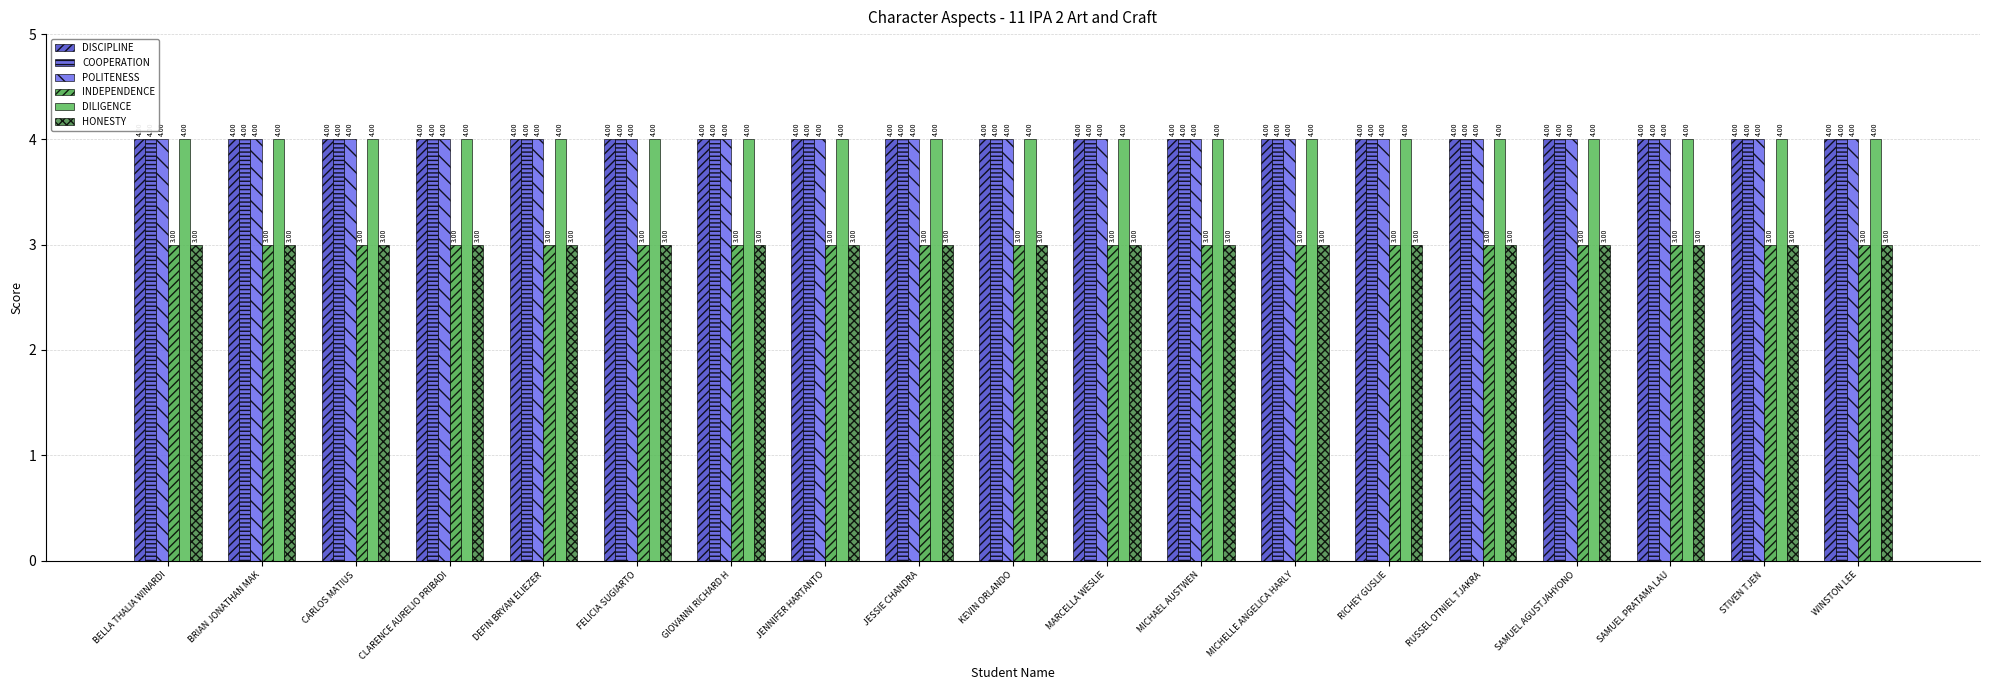

Reading left to right, list all the values displayed in this chart.

DISCIPLINE: BELLA THALIA WINARDI=4	BRIAN JONATHAN MAK=4	CARLOS MATIUS=4	CLARENCE AURELIO PRIBADI=4	DEFIN BRYAN ELIEZER=4	FELICIA SUGIARTO=4	GIOVANNI RICHARD H=4	JENNIFER HARTANTO=4	JESSIE CHANDRA=4	KEVIN ORLANDO=4	MARCELLA WESLIE=4	MICHAEL AUSTWEN=4	MICHELLE ANGELICA HARLY=4	RICHEY GUSLIE=4	RUSSEL OTNIEL TJAKRA=4	SAMUEL AGUSTJAHYONO=4	SAMUEL PRATAMA LAU=4	STIVEN TJEN=4	WINSTON LEE=4
COOPERATION: BELLA THALIA WINARDI=4	BRIAN JONATHAN MAK=4	CARLOS MATIUS=4	CLARENCE AURELIO PRIBADI=4	DEFIN BRYAN ELIEZER=4	FELICIA SUGIARTO=4	GIOVANNI RICHARD H=4	JENNIFER HARTANTO=4	JESSIE CHANDRA=4	KEVIN ORLANDO=4	MARCELLA WESLIE=4	MICHAEL AUSTWEN=4	MICHELLE ANGELICA HARLY=4	RICHEY GUSLIE=4	RUSSEL OTNIEL TJAKRA=4	SAMUEL AGUSTJAHYONO=4	SAMUEL PRATAMA LAU=4	STIVEN TJEN=4	WINSTON LEE=4
POLITENESS: BELLA THALIA WINARDI=4	BRIAN JONATHAN MAK=4	CARLOS MATIUS=4	CLARENCE AURELIO PRIBADI=4	DEFIN BRYAN ELIEZER=4	FELICIA SUGIARTO=4	GIOVANNI RICHARD H=4	JENNIFER HARTANTO=4	JESSIE CHANDRA=4	KEVIN ORLANDO=4	MARCELLA WESLIE=4	MICHAEL AUSTWEN=4	MICHELLE ANGELICA HARLY=4	RICHEY GUSLIE=4	RUSSEL OTNIEL TJAKRA=4	SAMUEL AGUSTJAHYONO=4	SAMUEL PRATAMA LAU=4	STIVEN TJEN=4	WINSTON LEE=4
INDEPENDENCE: BELLA THALIA WINARDI=3	BRIAN JONATHAN MAK=3	CARLOS MATIUS=3	CLARENCE AURELIO PRIBADI=3	DEFIN BRYAN ELIEZER=3	FELICIA SUGIARTO=3	GIOVANNI RICHARD H=3	JENNIFER HARTANTO=3	JESSIE CHANDRA=3	KEVIN ORLANDO=3	MARCELLA WESLIE=3	MICHAEL AUSTWEN=3	MICHELLE ANGELICA HARLY=3	RICHEY GUSLIE=3	RUSSEL OTNIEL TJAKRA=3	SAMUEL AGUSTJAHYONO=3	SAMUEL PRATAMA LAU=3	STIVEN TJEN=3	WINSTON LEE=3
DILIGENCE: BELLA THALIA WINARDI=4	BRIAN JONATHAN MAK=4	CARLOS MATIUS=4	CLARENCE AURELIO PRIBADI=4	DEFIN BRYAN ELIEZER=4	FELICIA SUGIARTO=4	GIOVANNI RICHARD H=4	JENNIFER HARTANTO=4	JESSIE CHANDRA=4	KEVIN ORLANDO=4	MARCELLA WESLIE=4	MICHAEL AUSTWEN=4	MICHELLE ANGELICA HARLY=4	RICHEY GUSLIE=4	RUSSEL OTNIEL TJAKRA=4	SAMUEL AGUSTJAHYONO=4	SAMUEL PRATAMA LAU=4	STIVEN TJEN=4	WINSTON LEE=4
HONESTY: BELLA THALIA WINARDI=3	BRIAN JONATHAN MAK=3	CARLOS MATIUS=3	CLARENCE AURELIO PRIBADI=3	DEFIN BRYAN ELIEZER=3	FELICIA SUGIARTO=3	GIOVANNI RICHARD H=3	JENNIFER HARTANTO=3	JESSIE CHANDRA=3	KEVIN ORLANDO=3	MARCELLA WESLIE=3	MICHAEL AUSTWEN=3	MICHELLE ANGELICA HARLY=3	RICHEY GUSLIE=3	RUSSEL OTNIEL TJAKRA=3	SAMUEL AGUSTJAHYONO=3	SAMUEL PRATAMA LAU=3	STIVEN TJEN=3	WINSTON LEE=3